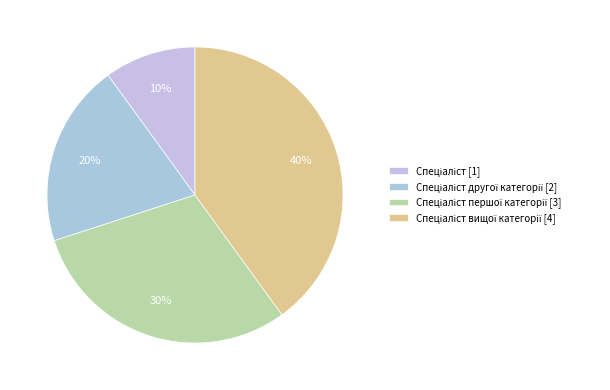

How many slices are in this pie chart?

4